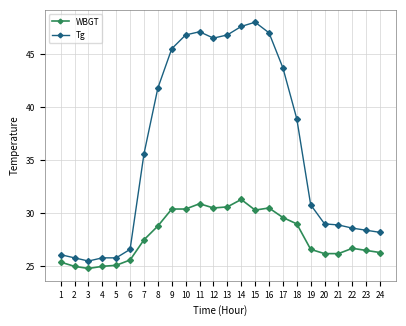

What is the approximate value of WBGT at 6?

25.6